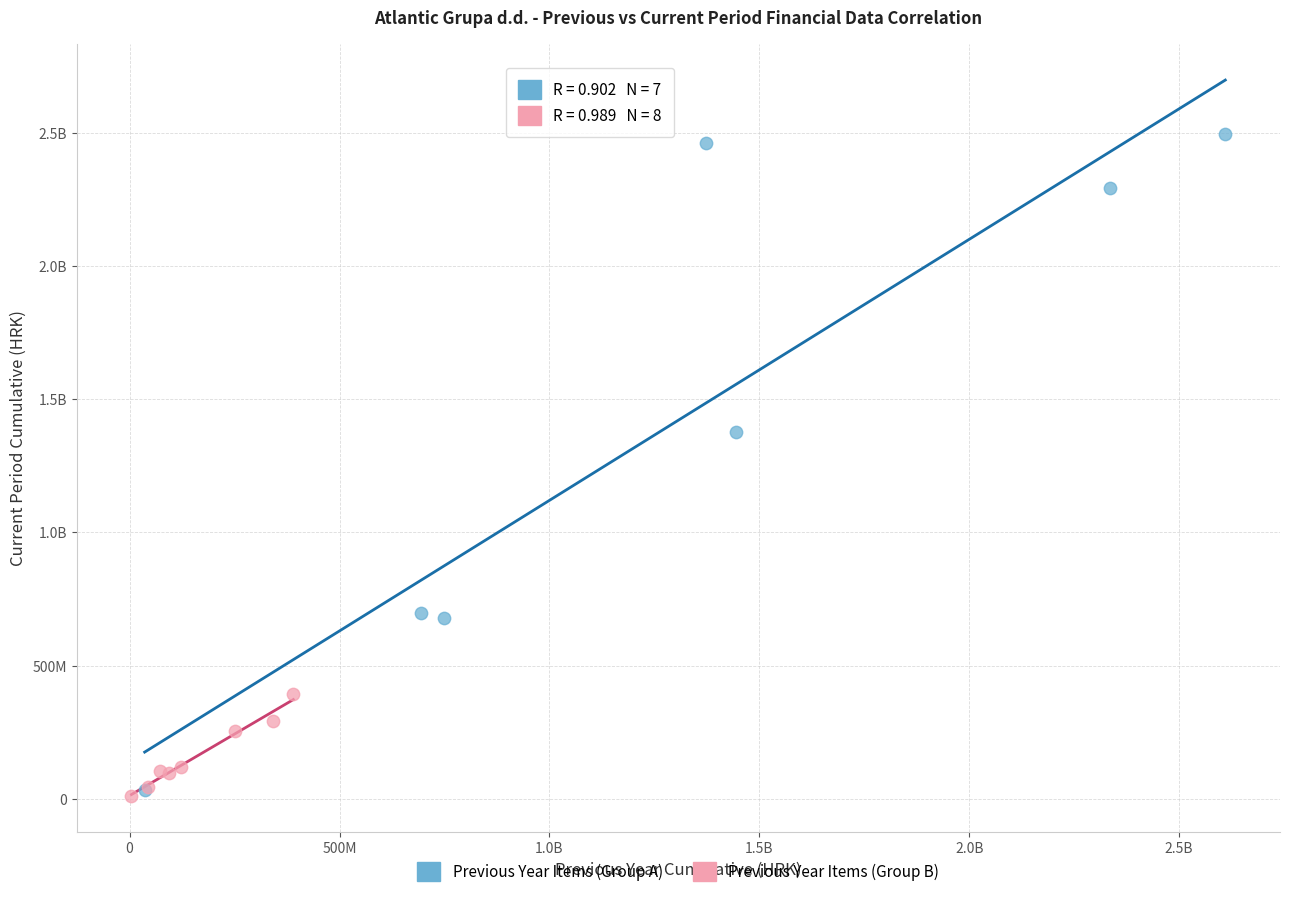

What are all the series names shown in the legend?

Previous Year Items (Group A), Previous Year Items (Group B)